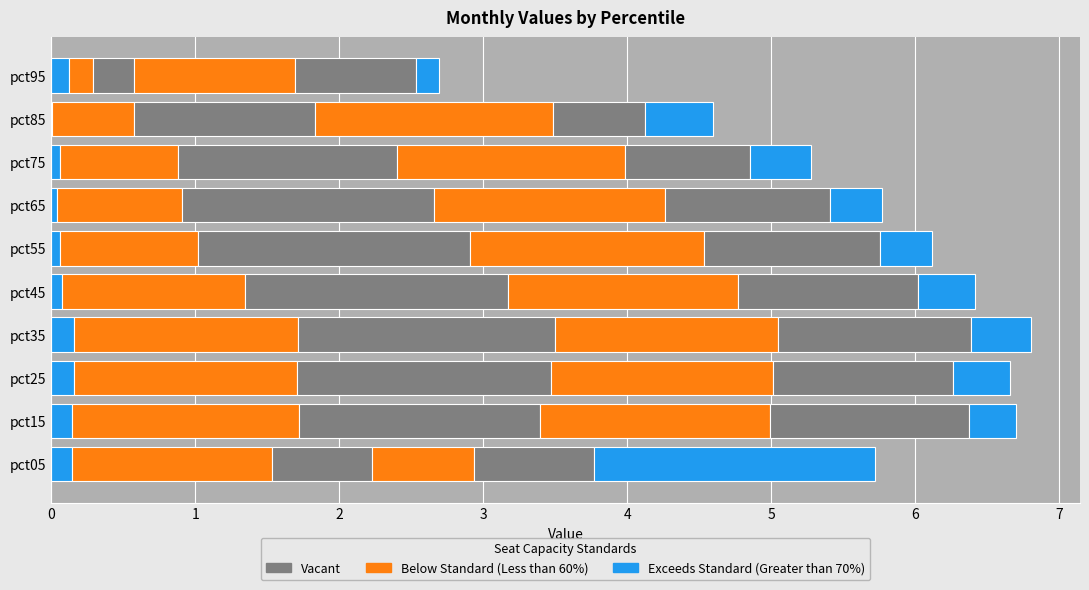

Reading right to left, transcribe all the data shown in this chart.

Exceeds Standard (Greater than 70%): 0.2	0.5	0.4	0.4	0.4	0.4	0.4	0.4	0.3	1.9
Below Standard (Less than 60%): 1.1	1.7	1.6	1.6	1.6	1.6	1.6	1.5	1.6	0.7
Vacant: 0.8	0.6	0.9	1.1	1.2	1.2	1.3	1.2	1.4	0.8